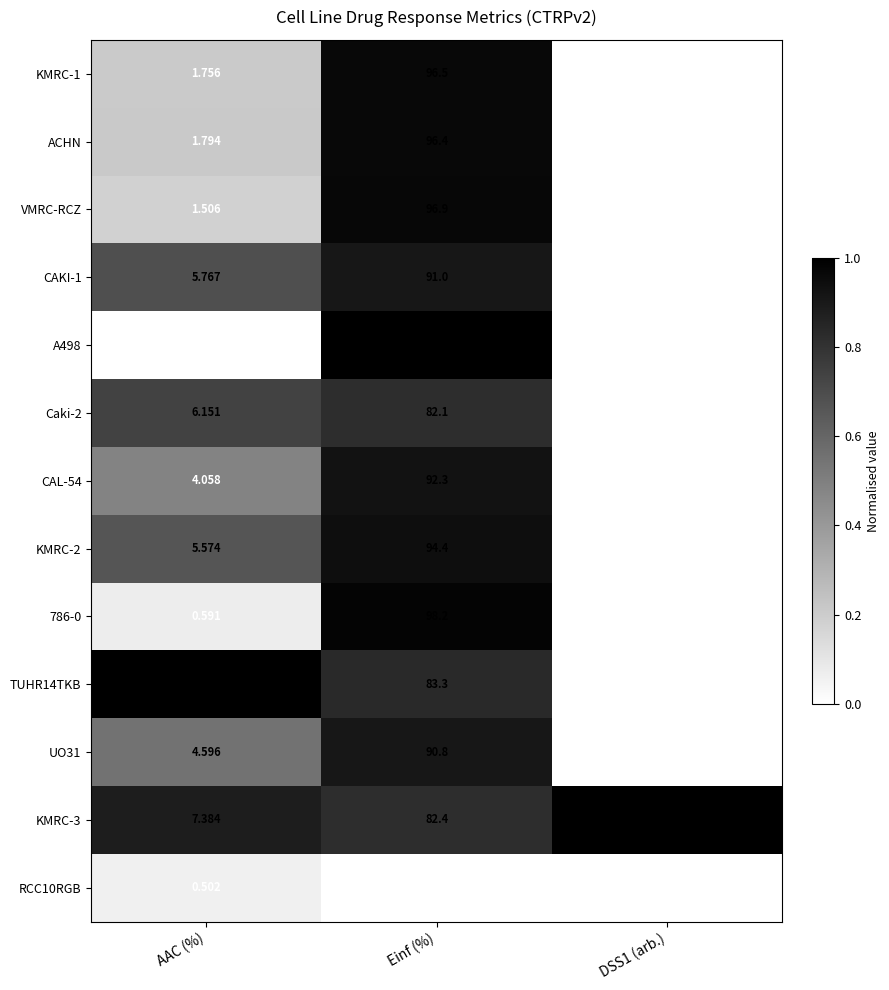

Which category has the highest value in the KMRC-2 series?

Einf (%)